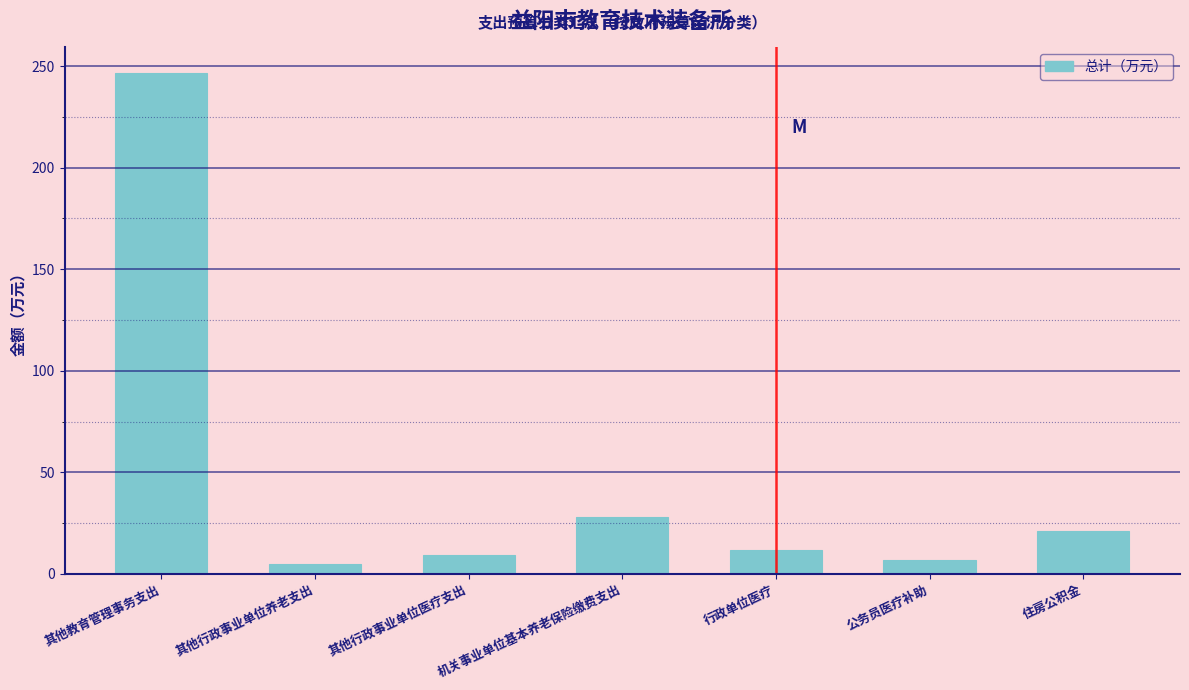

Which has a higher value, 机关事业单位基本养老保险缴费支出 or 公务员医疗补助?

机关事业单位基本养老保险缴费支出